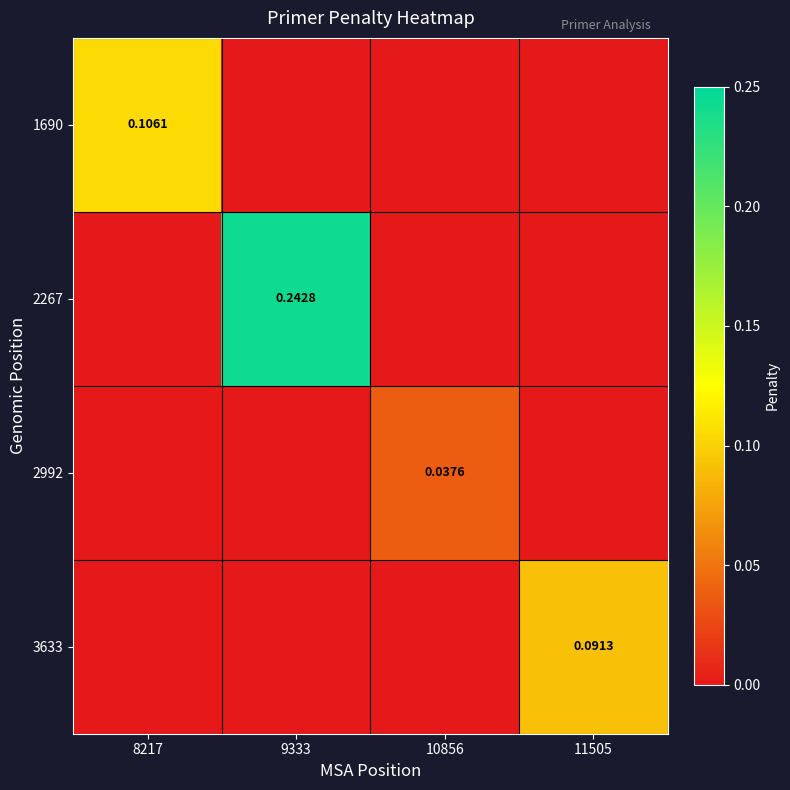

Rank the series by their maximum value, from highest to lowest.

2267, 1690, 3633, 2992